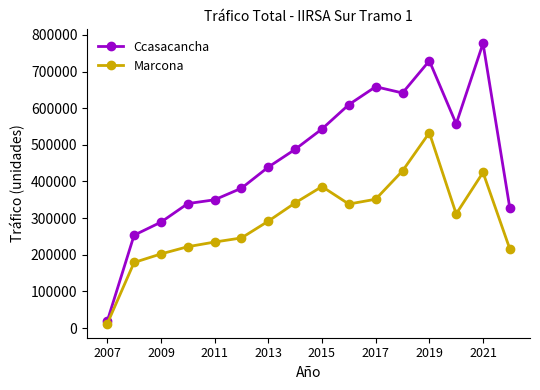

List the series in order of their peak value, lowest first.

Marcona, Ccasacancha